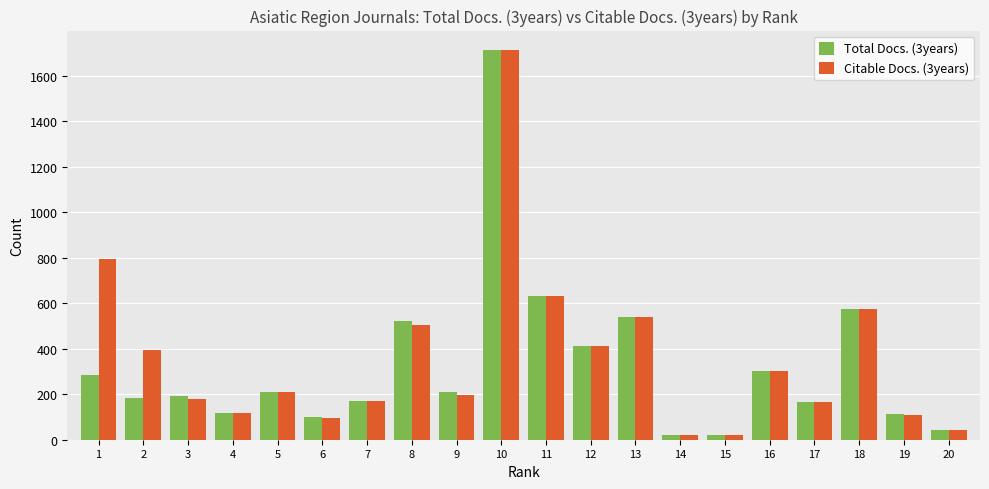

At how many categories does at least one series exceed 439?

6